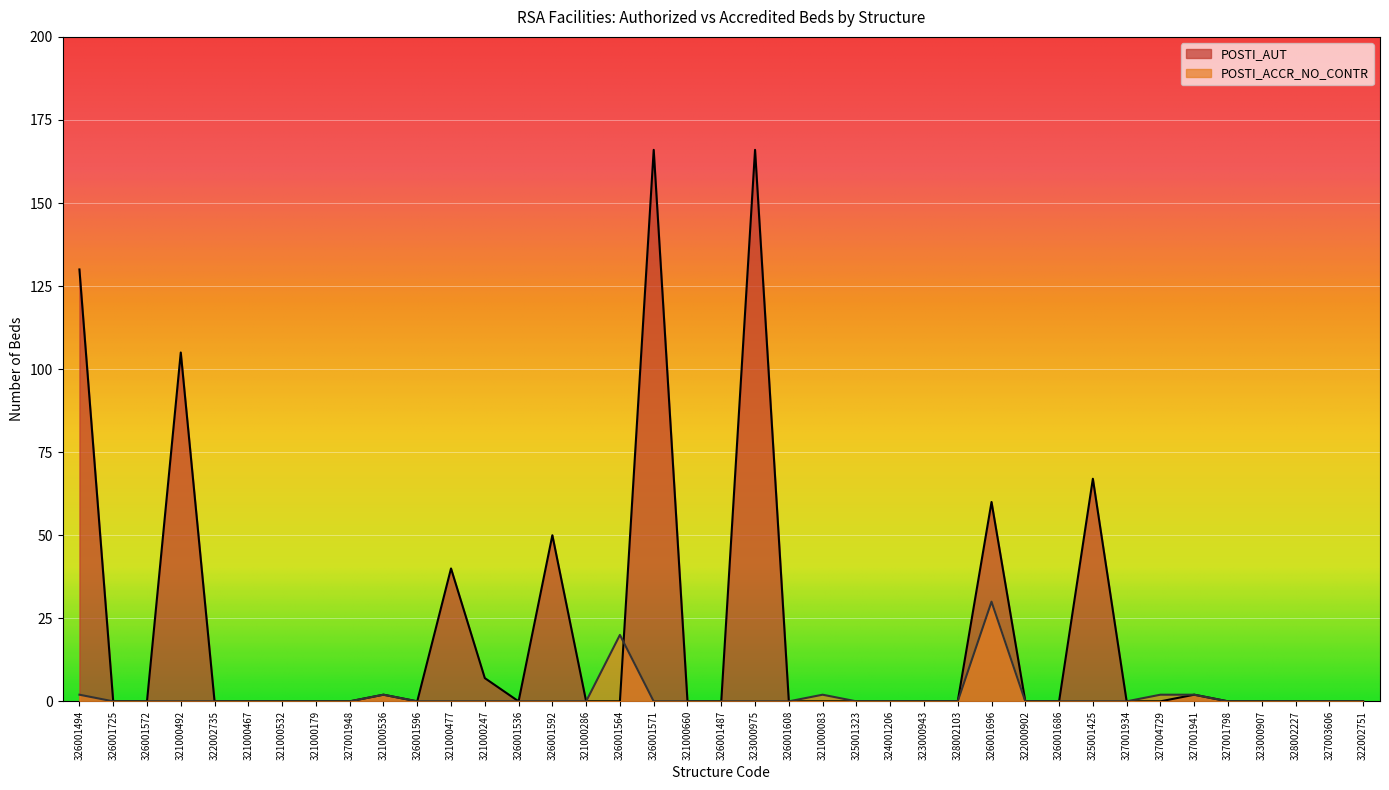

At which category is the sum across all series the highest?

326001571